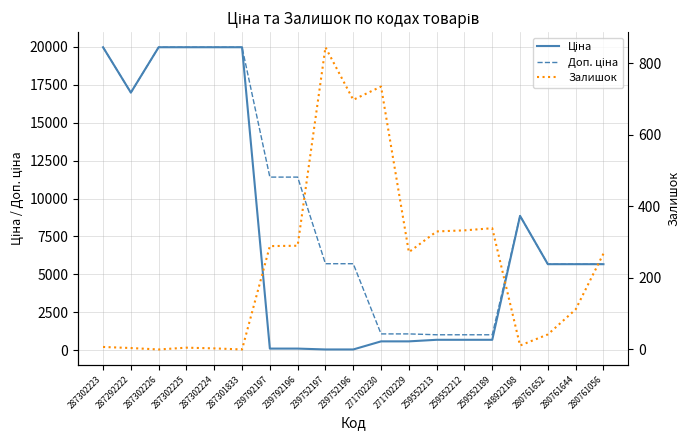

List the series in order of their peak value, highest first.

Ціна, Доп. ціна, Залишок